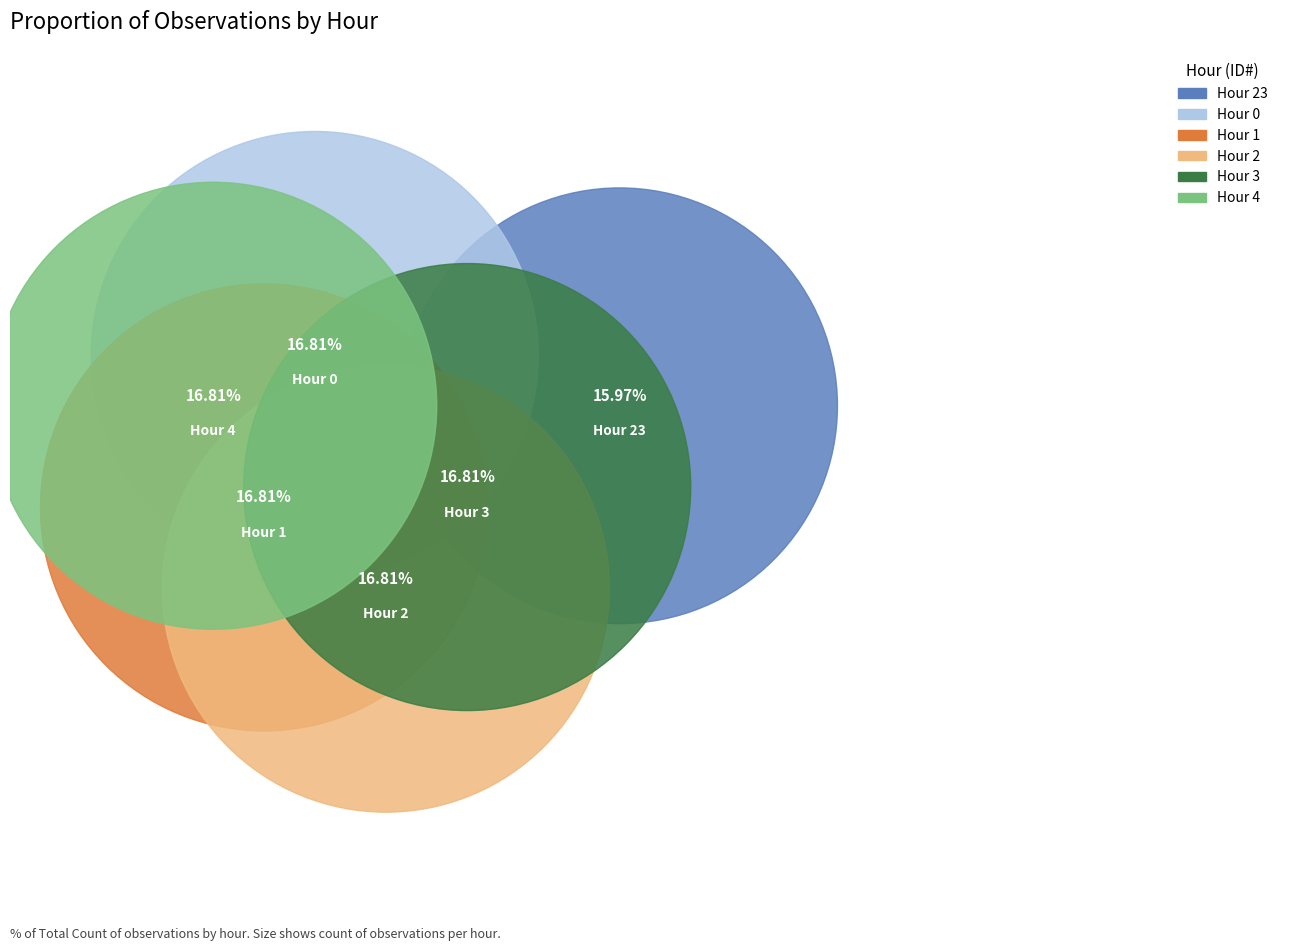

Does any single category account for the majority?

No